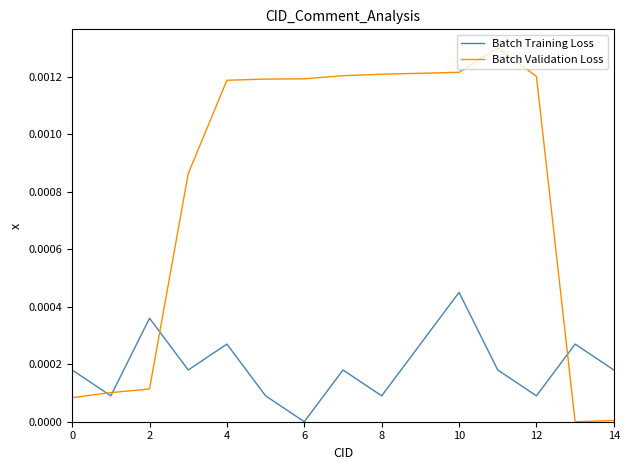

Rank the series by their average value, from highest to lowest.

Batch Validation Loss, Batch Training Loss